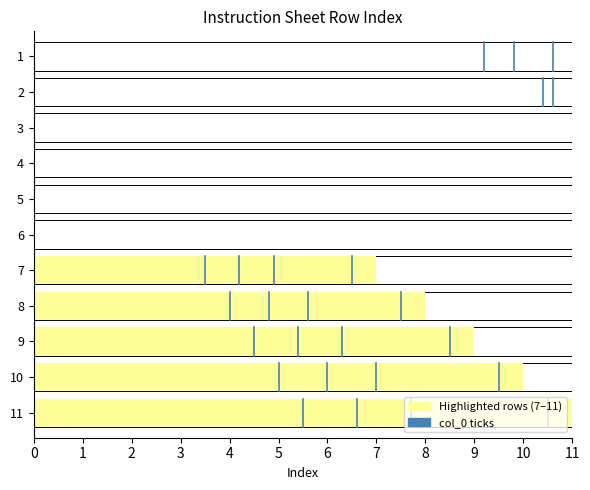

What is the greatest value displayed?

11